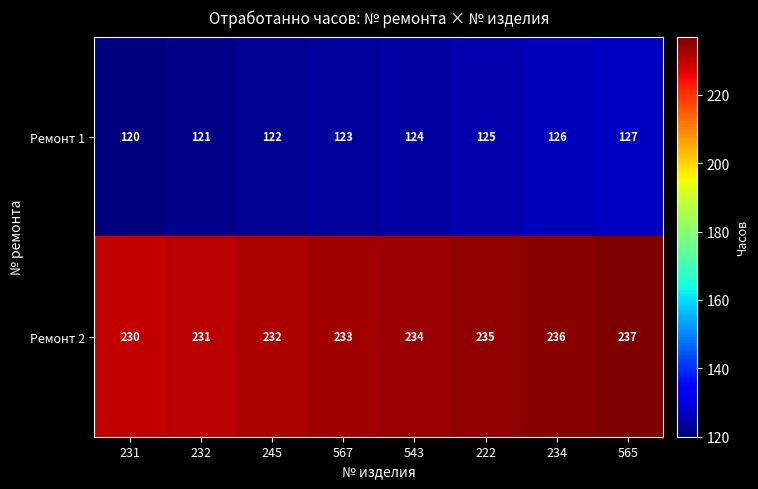

Reading left to right, list all the values displayed in this chart.

Ремонт 1: 231=120	232=121	245=122	567=123	543=124	222=125	234=126	565=127
Ремонт 2: 231=230	232=231	245=232	567=233	543=234	222=235	234=236	565=237